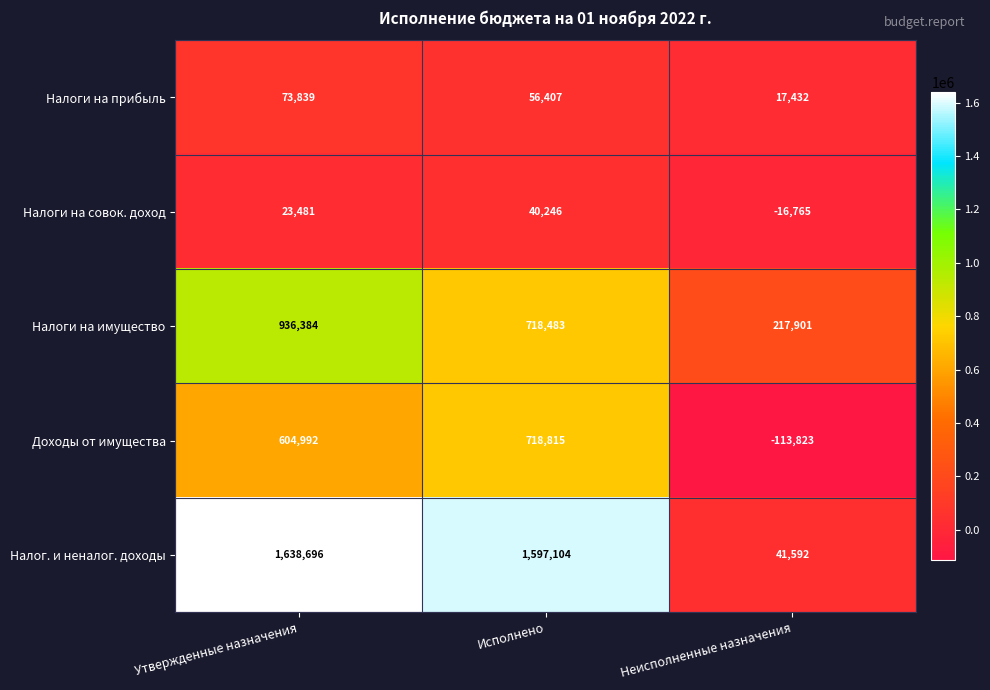

Reading right to left, transcribe all the data shown in this chart.

Налоги на прибыль: Неисполненные назначения=17432	Исполнено=56407	Утвержденные назначения=73839
Налоги на совок. доход: Неисполненные назначения=-16765	Исполнено=40246	Утвержденные назначения=23481
Налоги на имущество: Неисполненные назначения=217901	Исполнено=718483	Утвержденные назначения=936384
Доходы от имущества: Неисполненные назначения=-113823	Исполнено=718815	Утвержденные назначения=604992
Налог. и неналог. доходы: Неисполненные назначения=41592	Исполнено=1597104	Утвержденные назначения=1638696